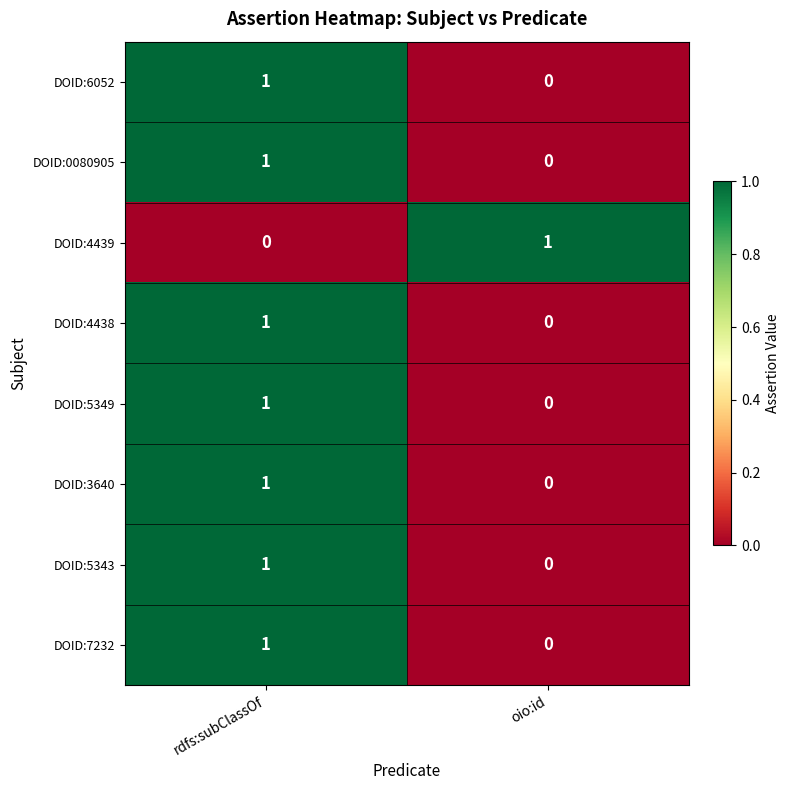

Reading left to right, transcribe all the data shown in this chart.

DOID:6052: 1	0
DOID:0080905: 1	0
DOID:4439: 0	1
DOID:4438: 1	0
DOID:5349: 1	0
DOID:3640: 1	0
DOID:5343: 1	0
DOID:7232: 1	0